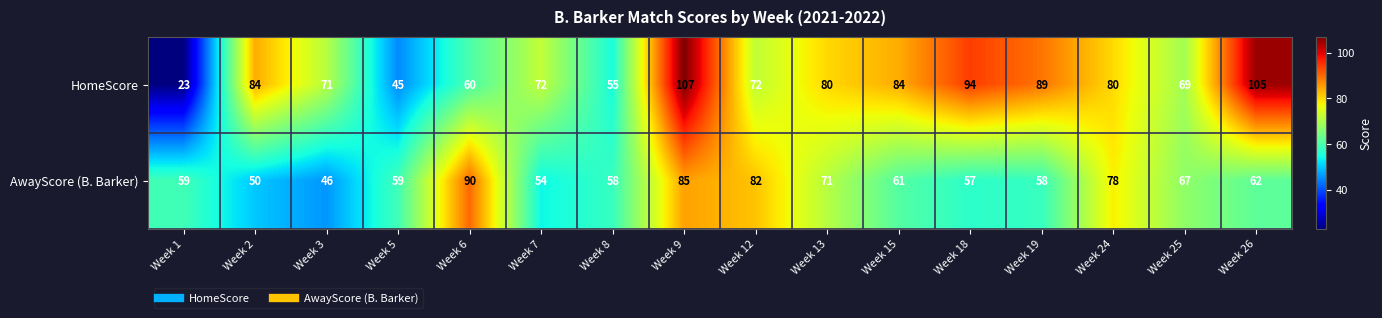

List the series in order of their overall mean, highest first.

HomeScore, AwayScore (B. Barker)